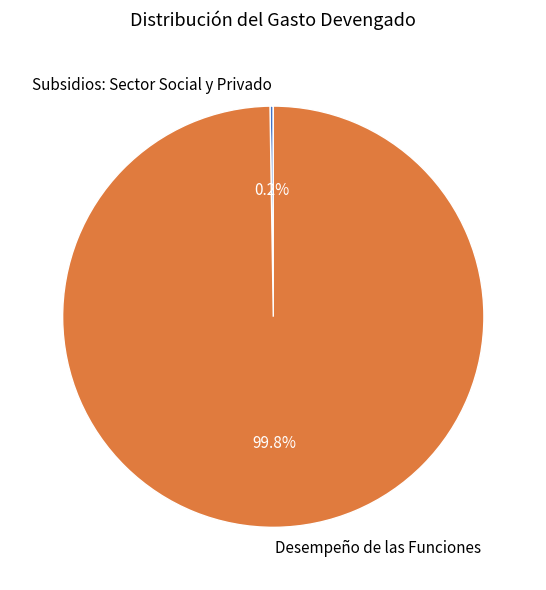

Which slice is the largest?

Desempeño de las Funciones